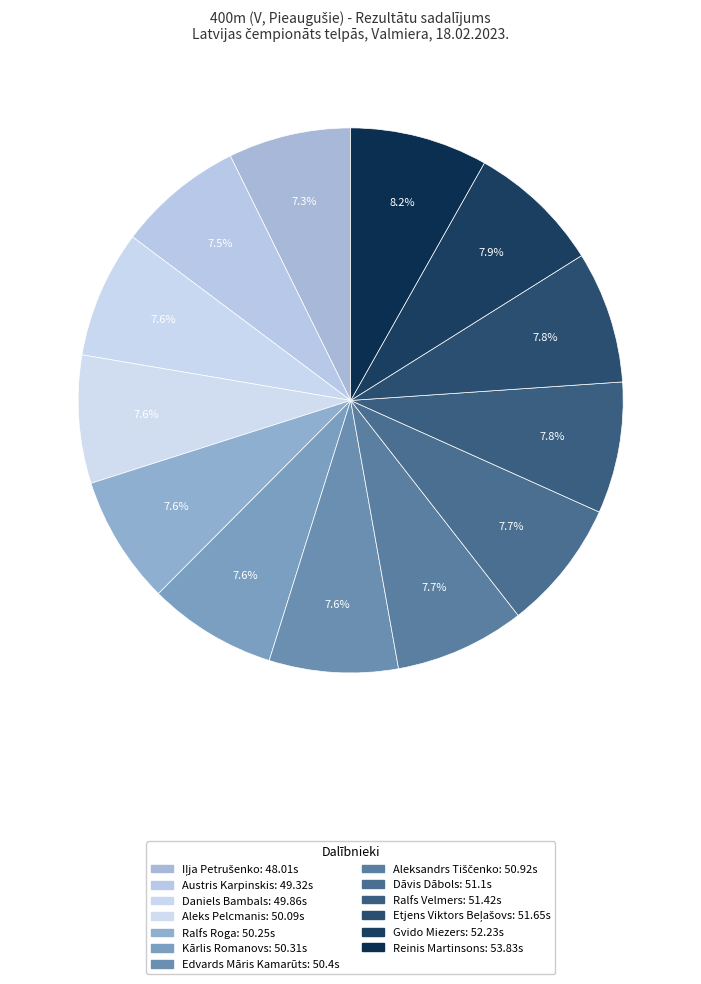

To the nearest percent, what is the difference between the largest and smallest slice percentages?

1%